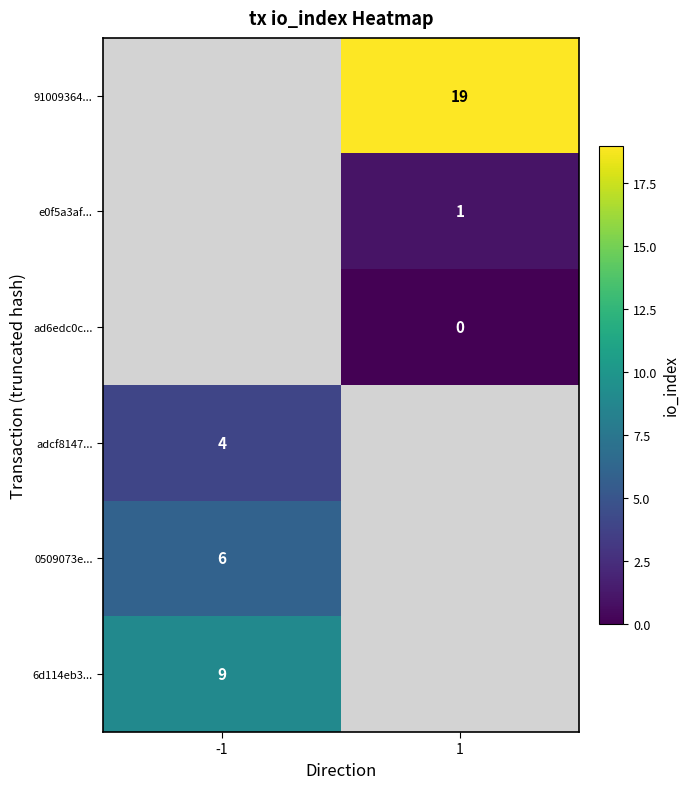

True or false: 91009364... has a value of 31 at 1.

False